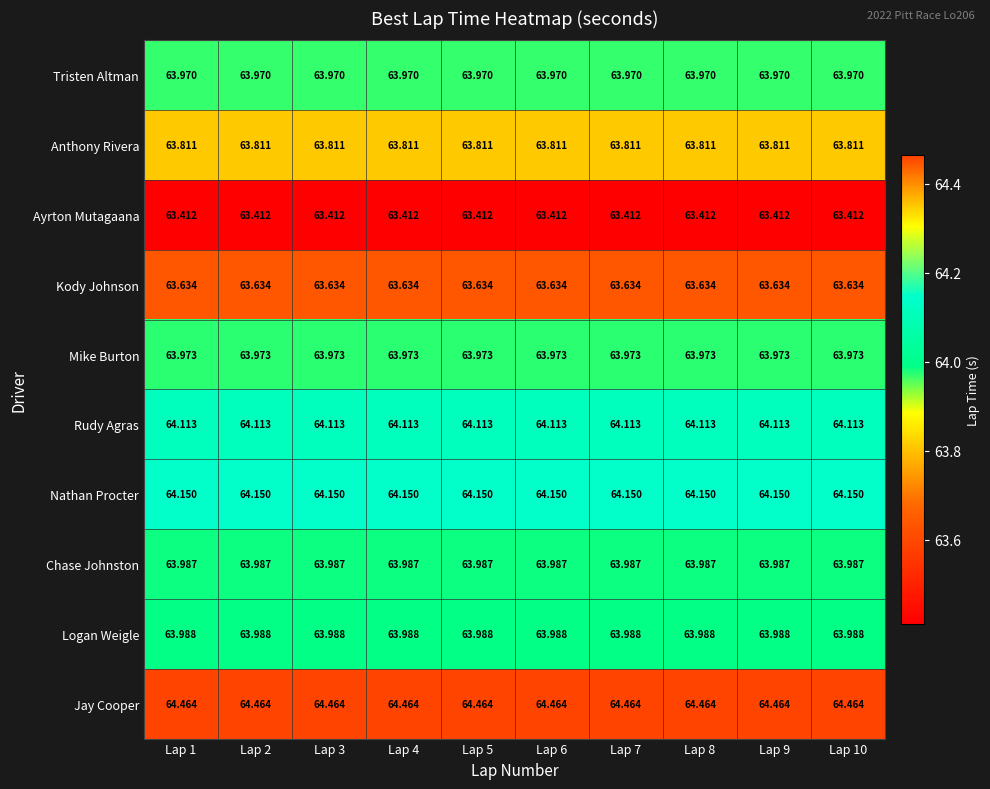

What is the total value across all series at Lap 1?

639.5